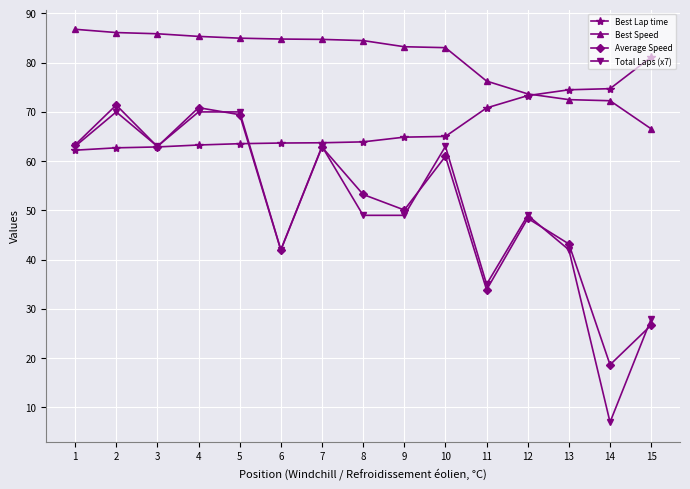

Which series has the widest spread of values?

Total Laps (x7)